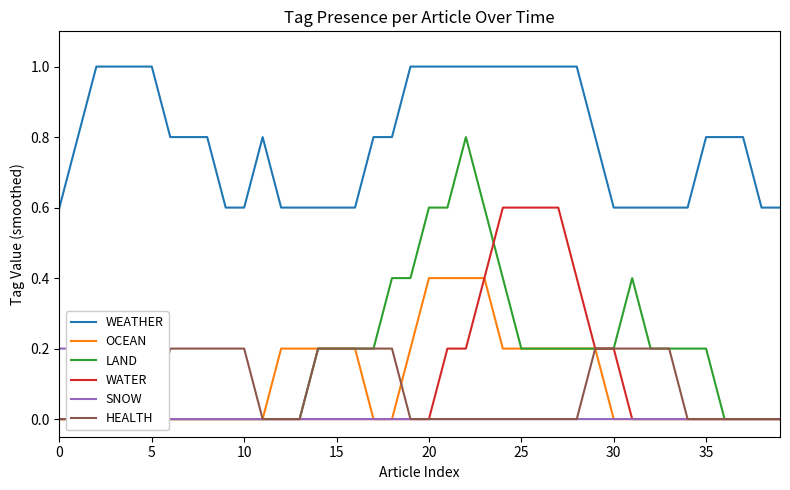

What is the sum of the OCEAN values at 9 and 26?

0.2